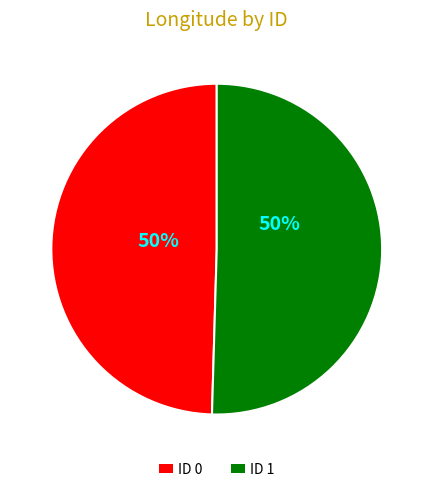

To the nearest percent, what is the average slice percentage?

50%